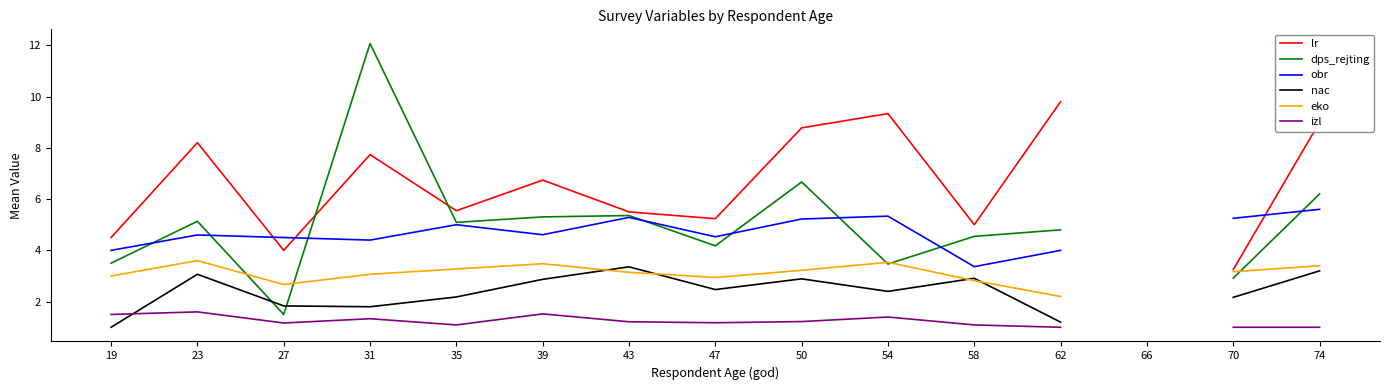

The value of eko at 47 is 2.9. True or false?

True